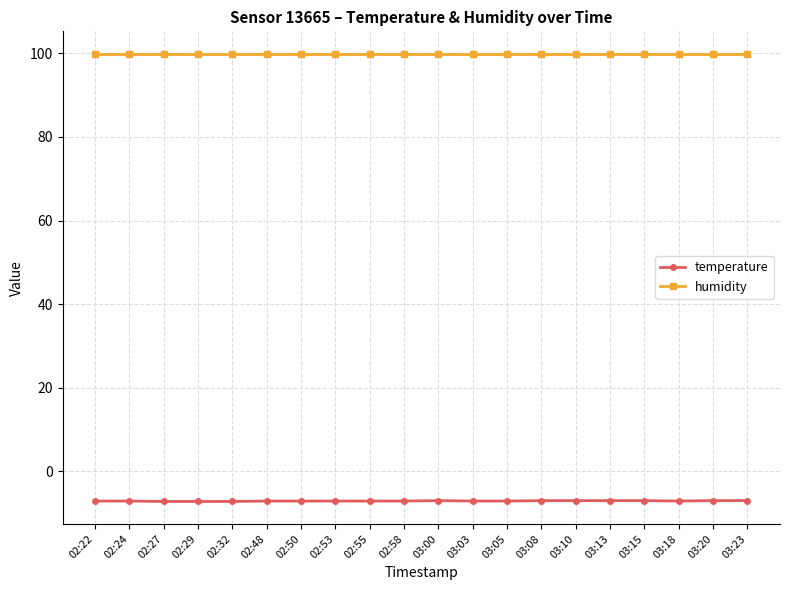

What is the difference between the highest and lowest values at 03:15?

106.9